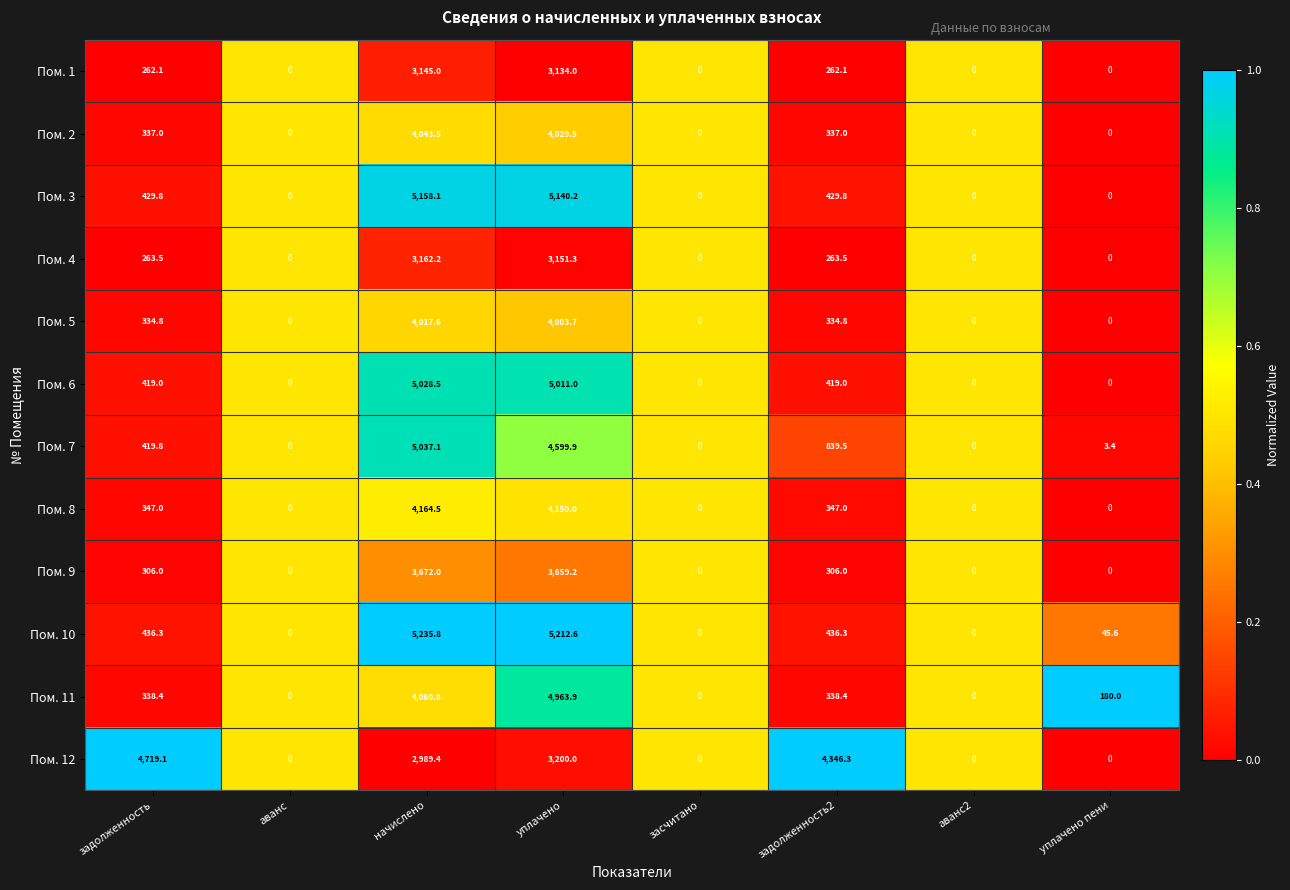

What is the total value across all series at уплачено?

50255.3